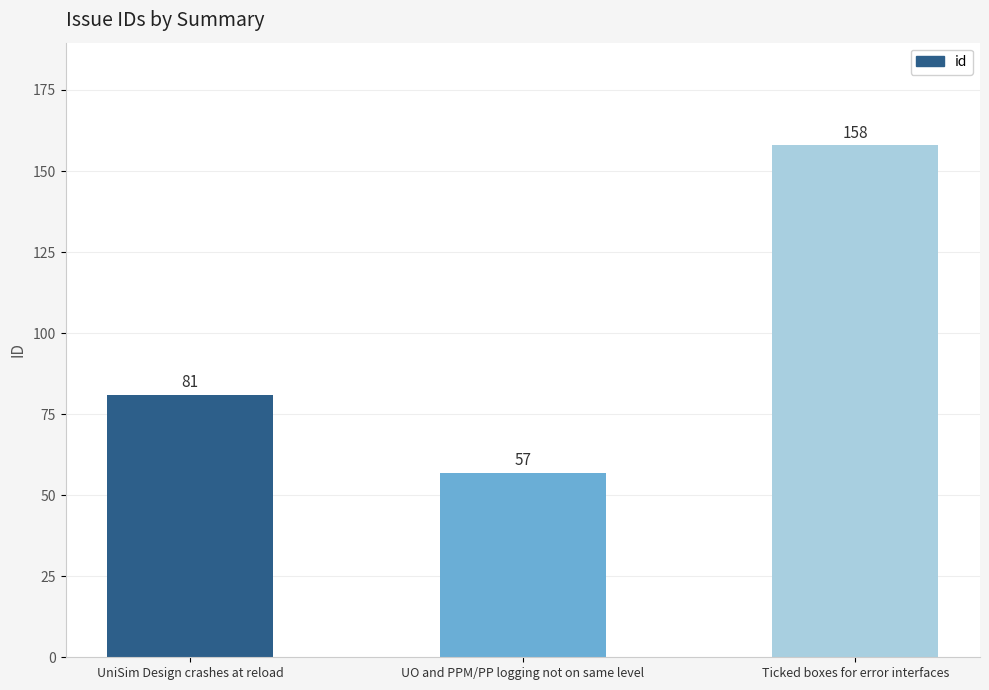

Where is the data nearest to the value 107?

UniSim Design crashes at reload